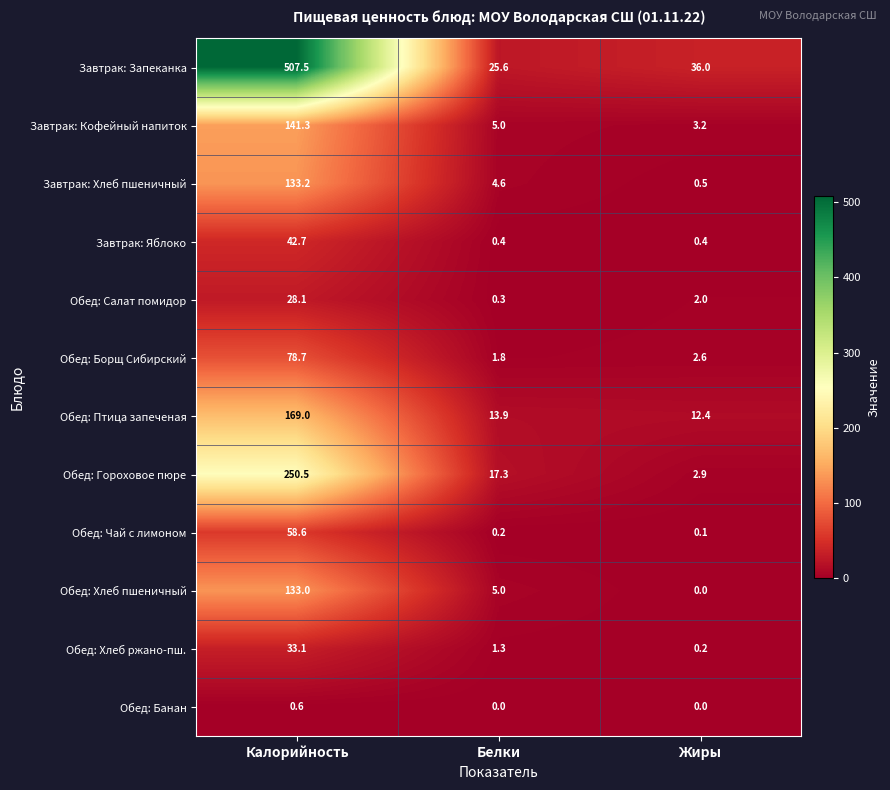

List the labels in order of Завтрак: Запеканка value, smallest first.

Белки, Жиры, Калорийность